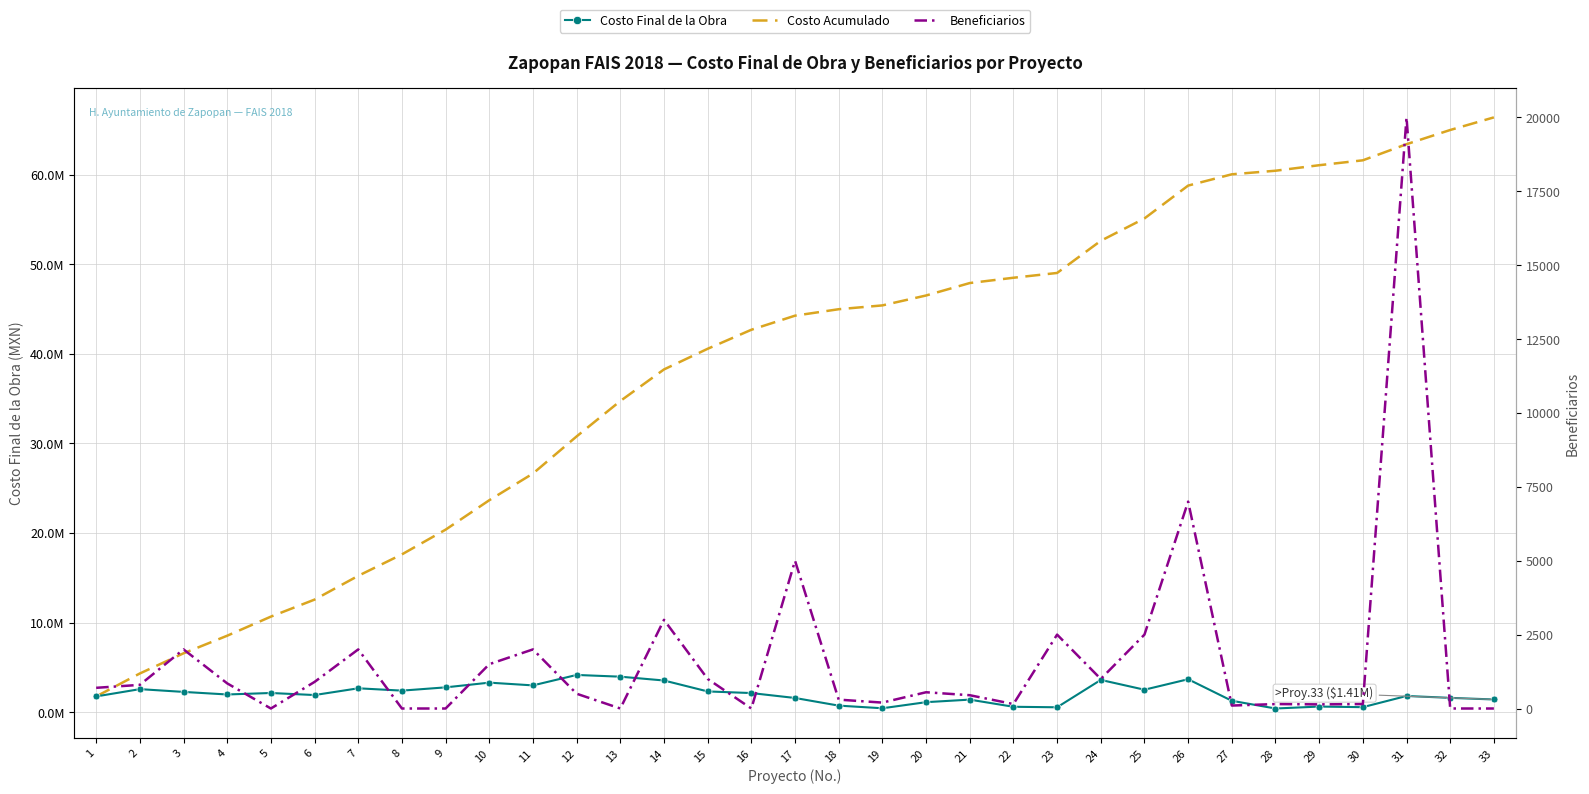

At which category does Costo Final de la Obra reach its first local valley?

4